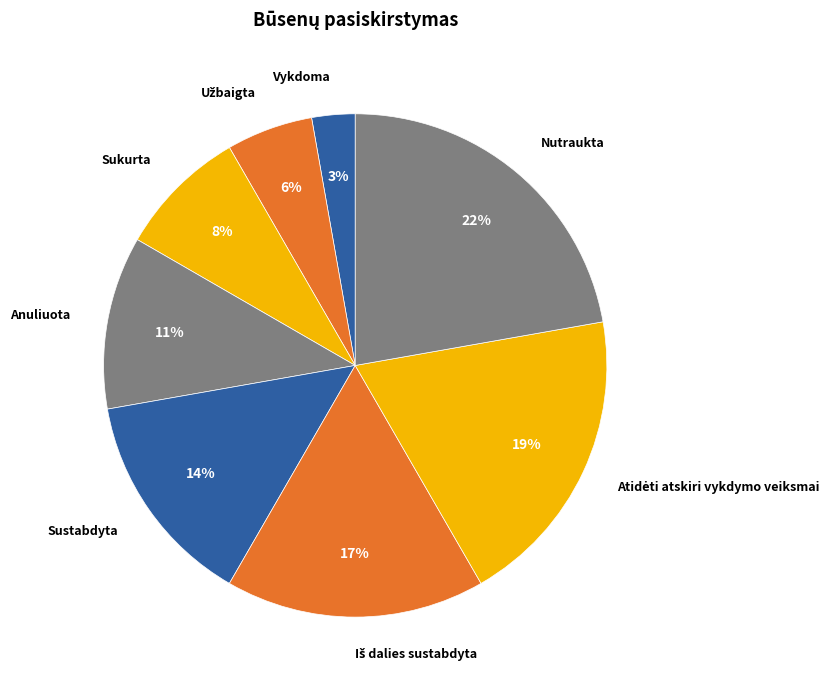

Count the number of slices in the pie.

8